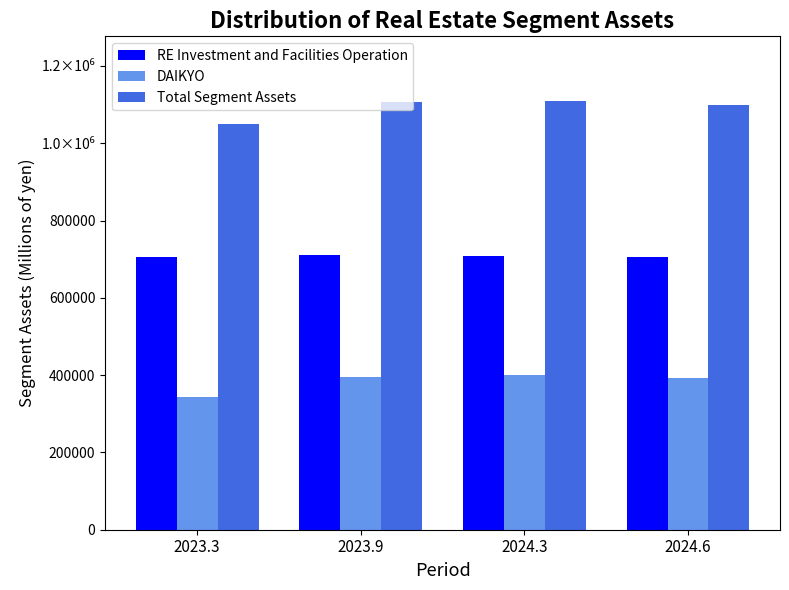

Is it true that RE Investment and Facilities Operation equals 1162084 at 2023.9?

False